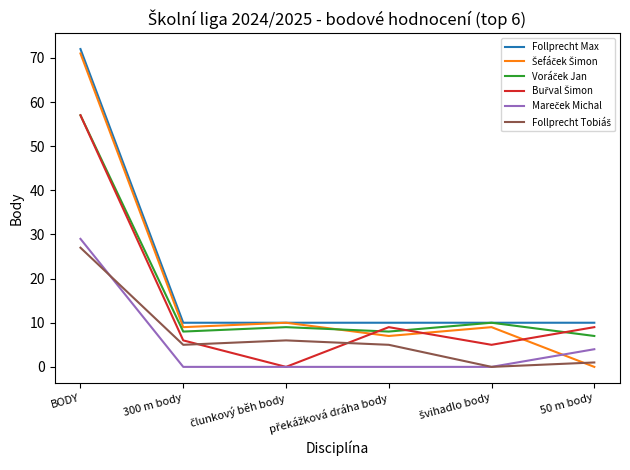

Which label corresponds to the largest value in the chart?

BODY